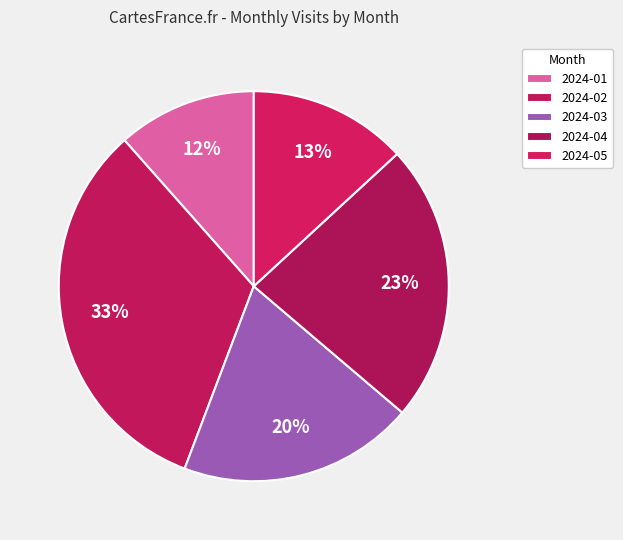

Is it true that 2024-05 is 13% of the pie?

True